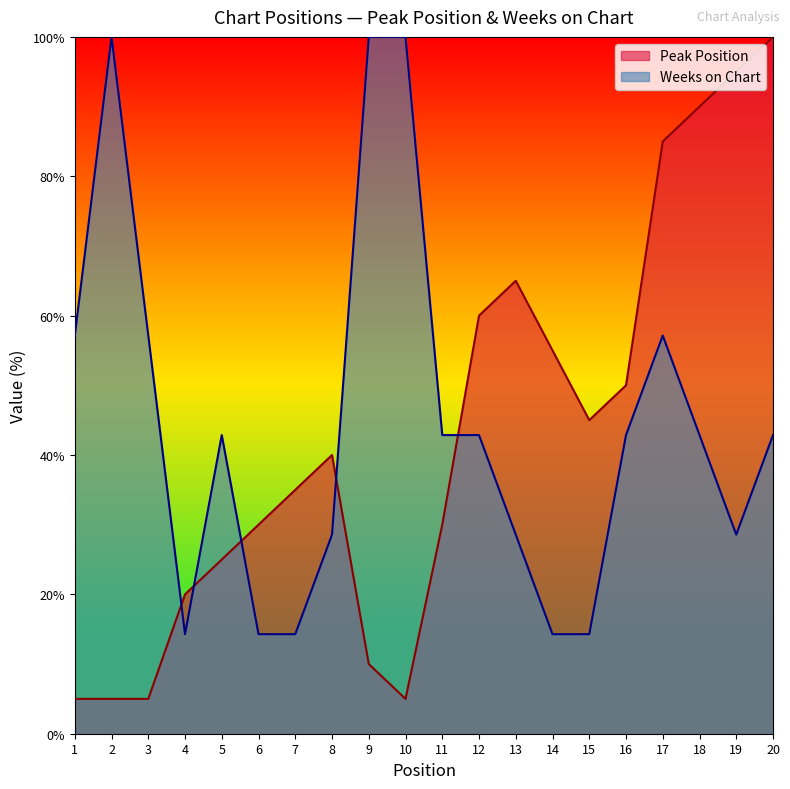

True or false: Weeks on Chart has a value of 33.7 at 10.

False